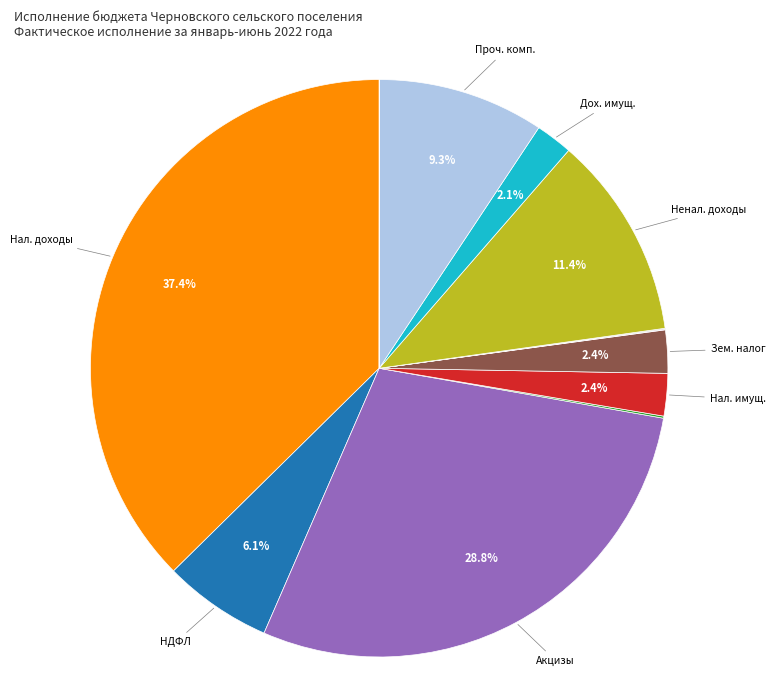

Is there a majority slice in this chart?

No